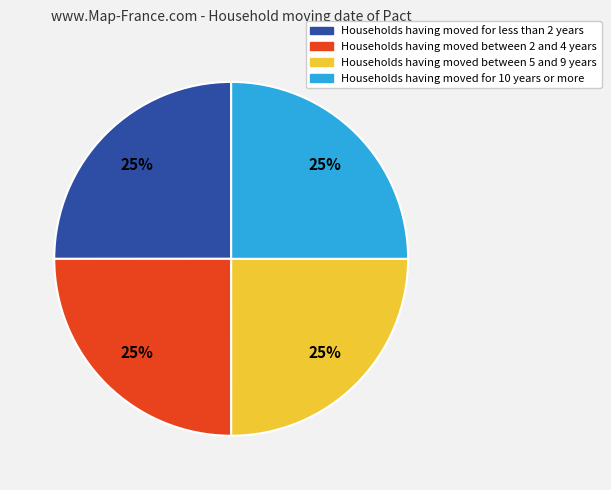

Count the number of slices in the pie.

4